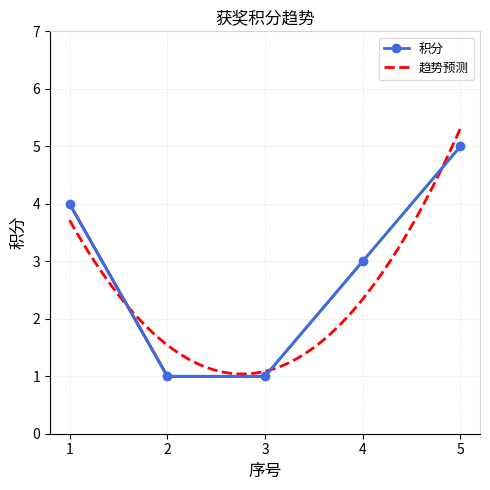

True or false: the data has more than 1 interior local peaks.

False